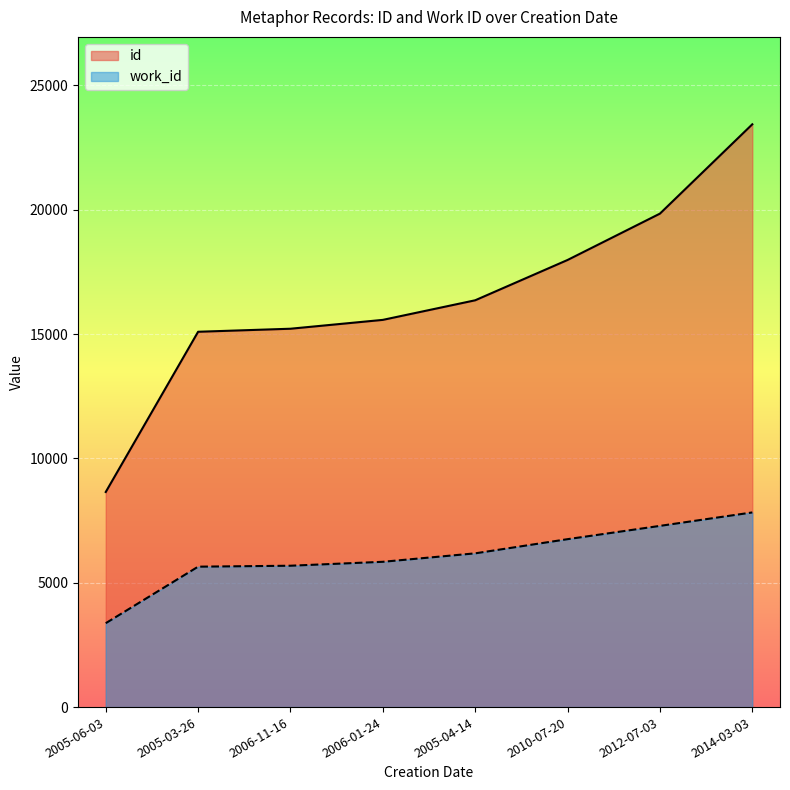

Reading left to right, transcribe all the data shown in this chart.

id: 2005-06-03=8650	2005-03-26=15094	2006-11-16=15216	2006-01-24=15572	2005-04-14=16360	2010-07-20=17981	2012-07-03=19845	2014-03-03=23437
work_id: 2005-06-03=3374	2005-03-26=5647	2006-11-16=5685	2006-01-24=5843	2005-04-14=6183	2010-07-20=6753	2012-07-03=7287	2014-03-03=7828